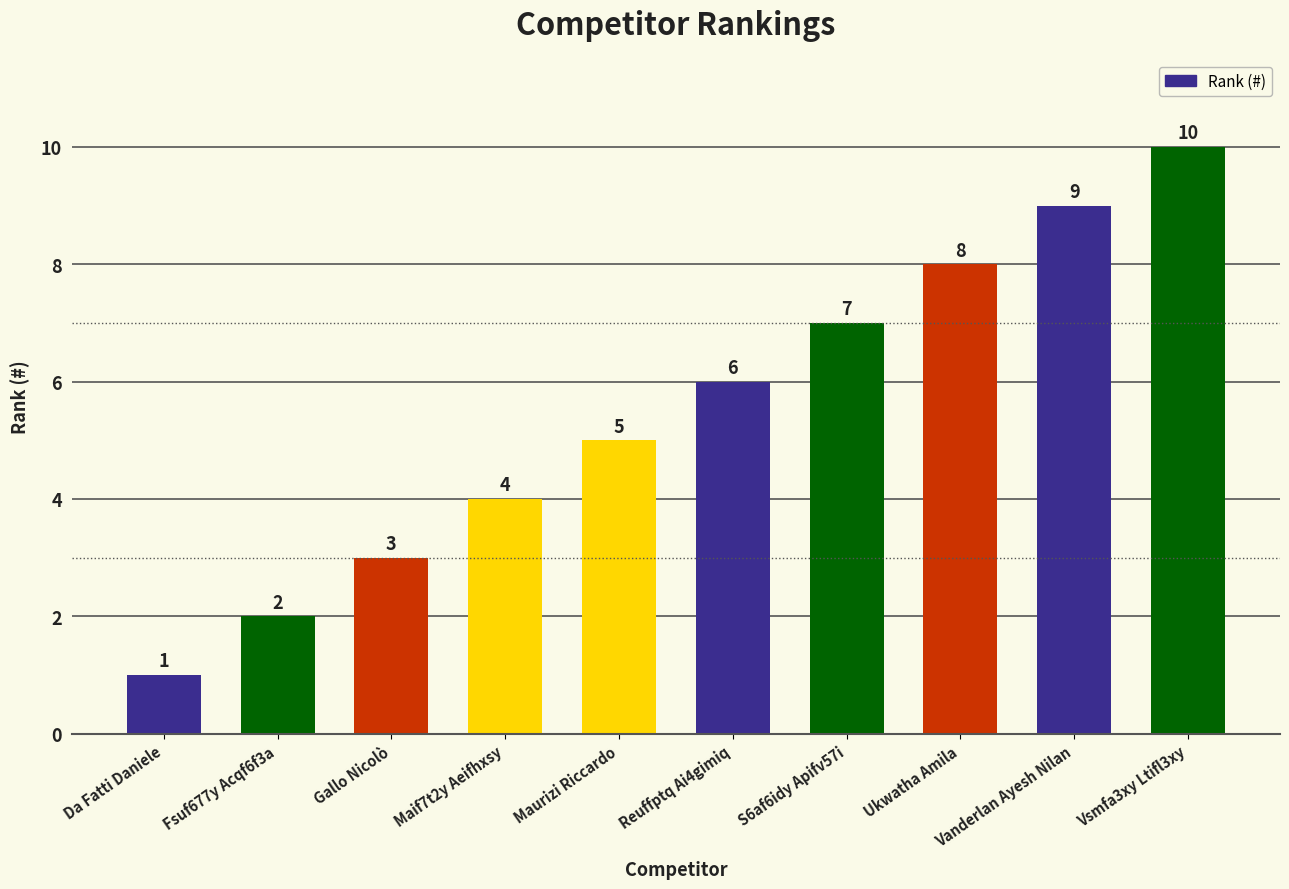

List the labels in order of value, smallest first.

Da Fatti Daniele, Fsuf677y Acqf6f3a, Gallo Nicolò, Maif7t2y Aeifhxsy, Maurizi Riccardo, Reuffptq Ai4gimiq, S6af6idy Apifv57i, Ukwatha Amila, Vanderlan Ayesh Nilan, Vsmfa3xy Ltifl3xy